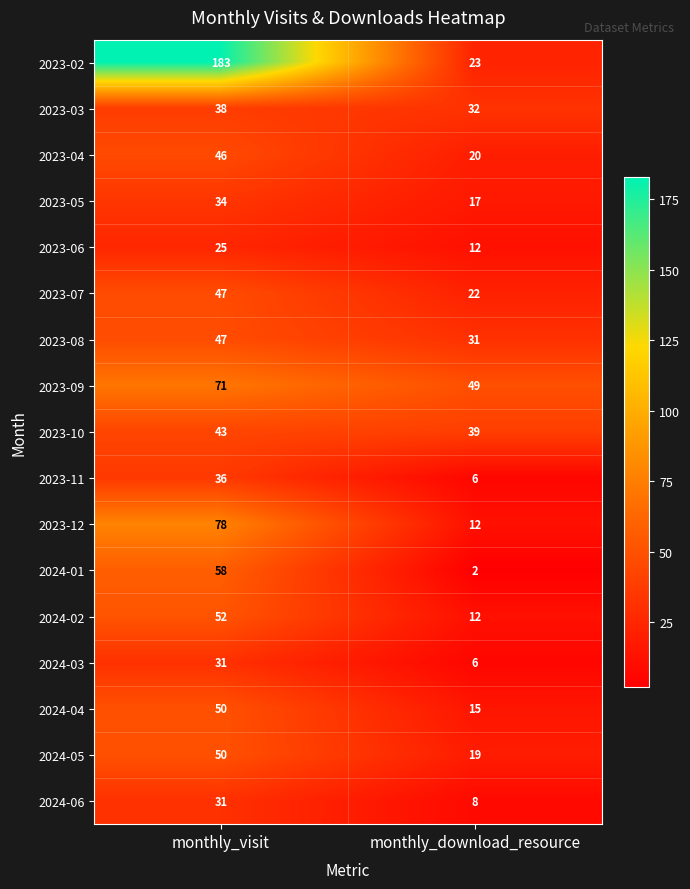

Which series has the largest range (max minus min)?

2023-02